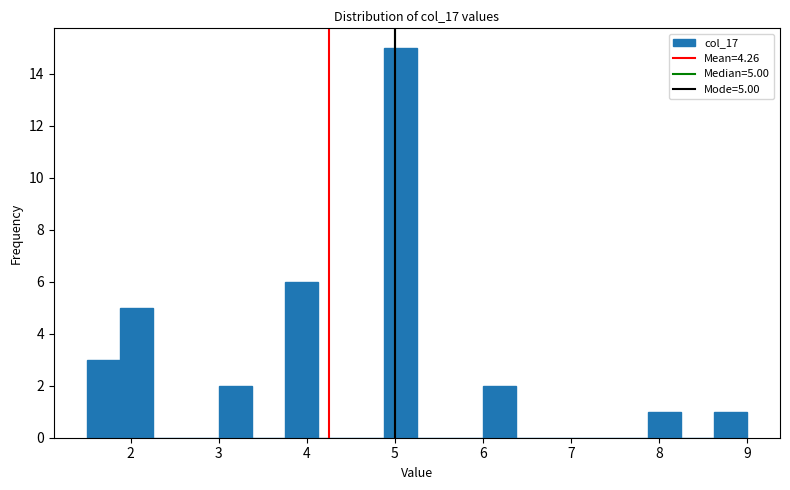

Around what value on the x-axis is the tallest bar? Give the approximate position of its centre, as read against the axis.

5.1